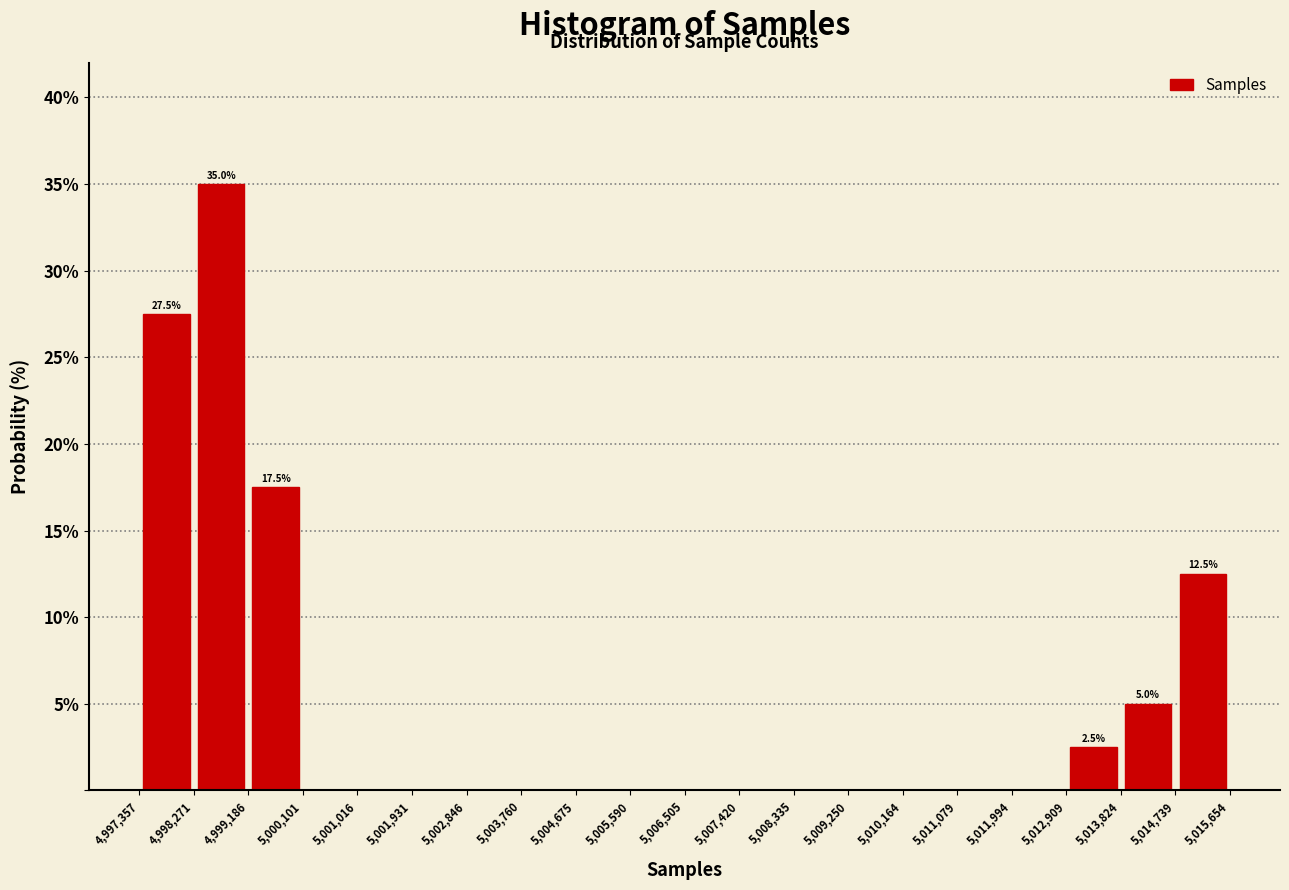

Over which range of the x-axis is the bar tallest?

4,998,271 to 4,999,186